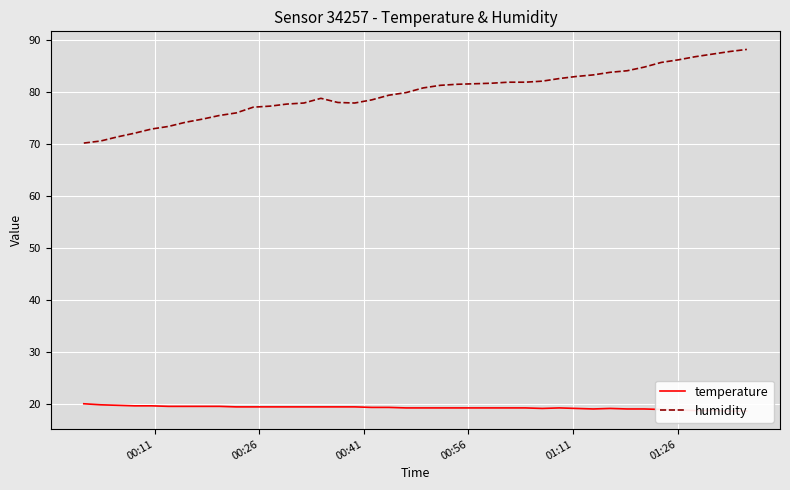

What is the value of the humidity point at the 30th from the left?

82.9